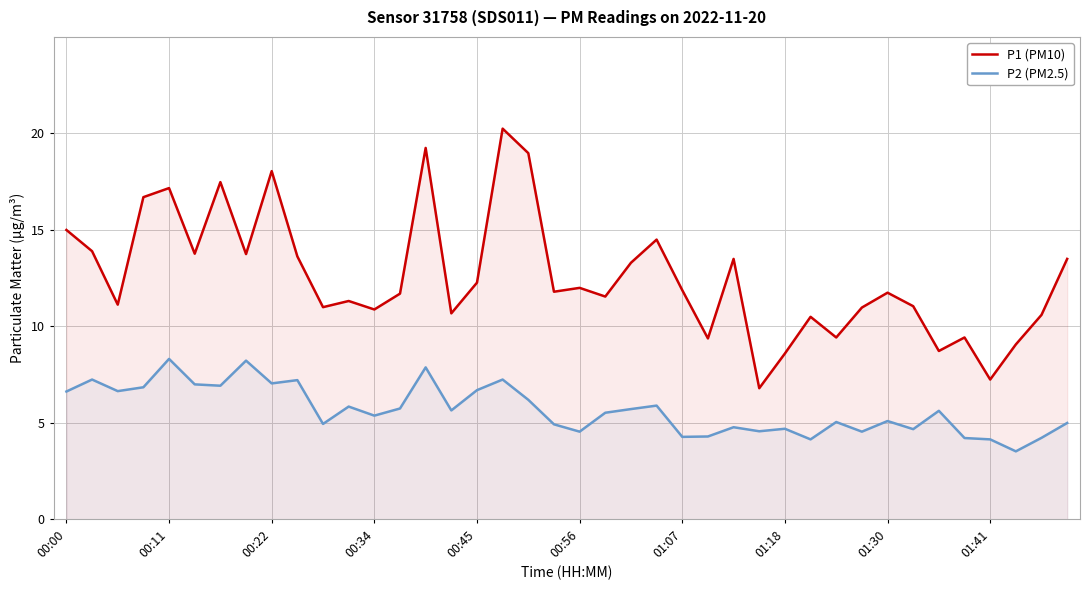

Read the P2 (PM2.5) value at 34.

5.6